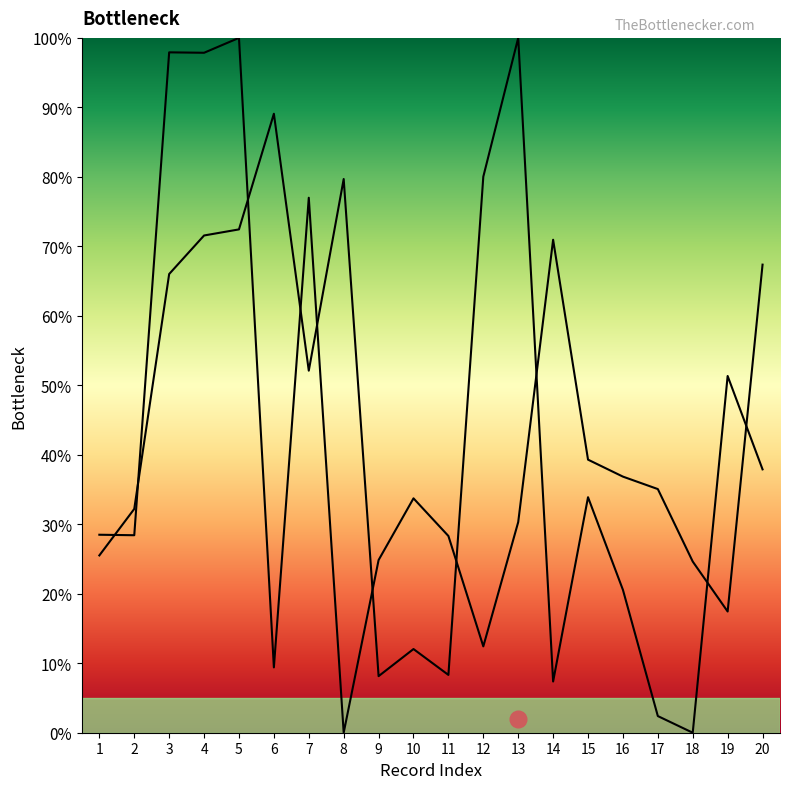

How many values in Longitude are above zero?

19